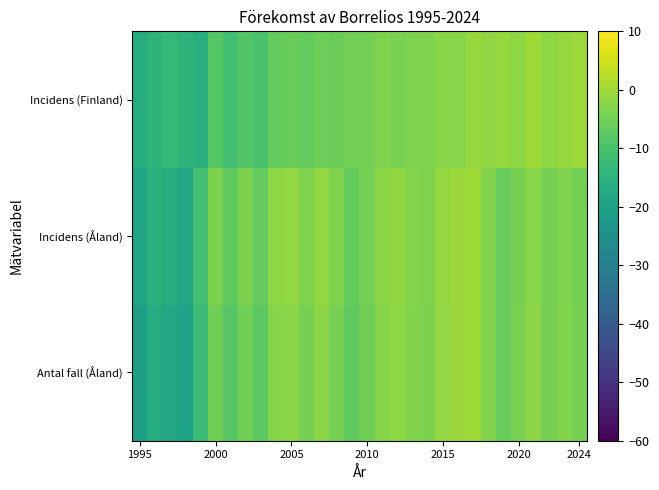

What is the minimum value shown in the chart?

-20.1